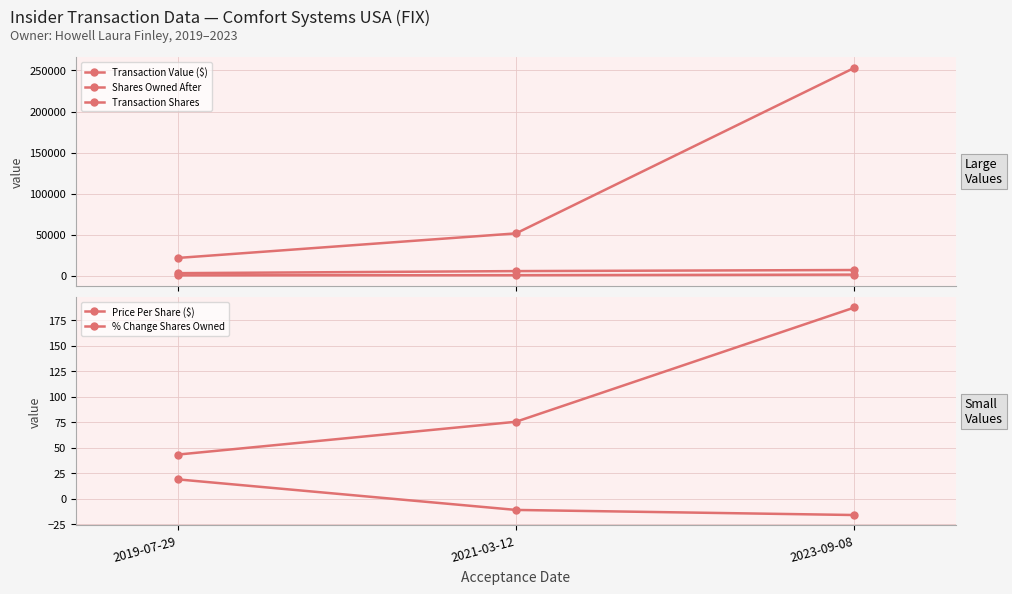

What is the lowest value of the % Change Shares Owned series?

-16.0